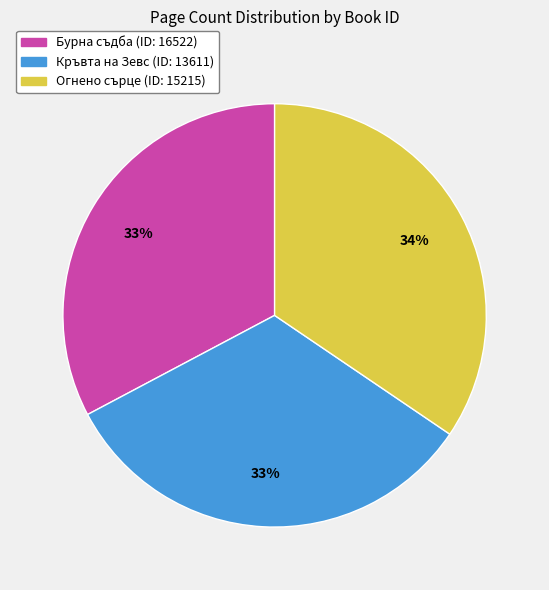

Count the number of slices in the pie.

3